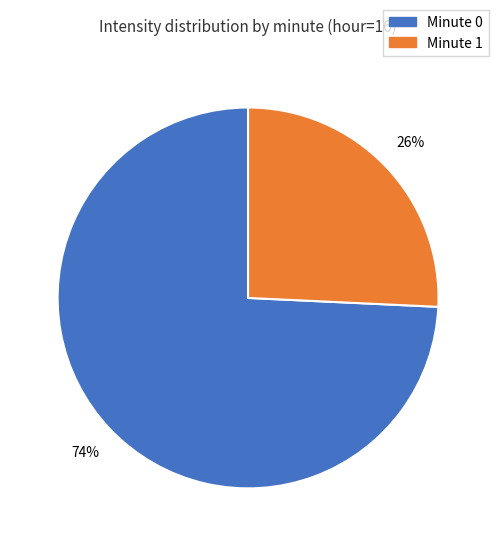

Is there any slice that represents more than half of the pie?

Yes